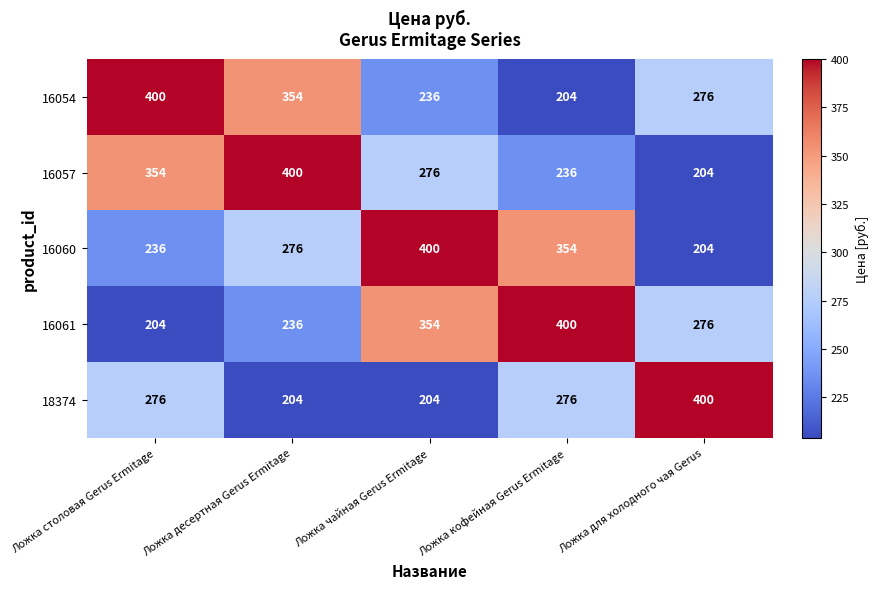

At which label does 16061 first exceed 276?

Ложка чайная Gerus Ermitage